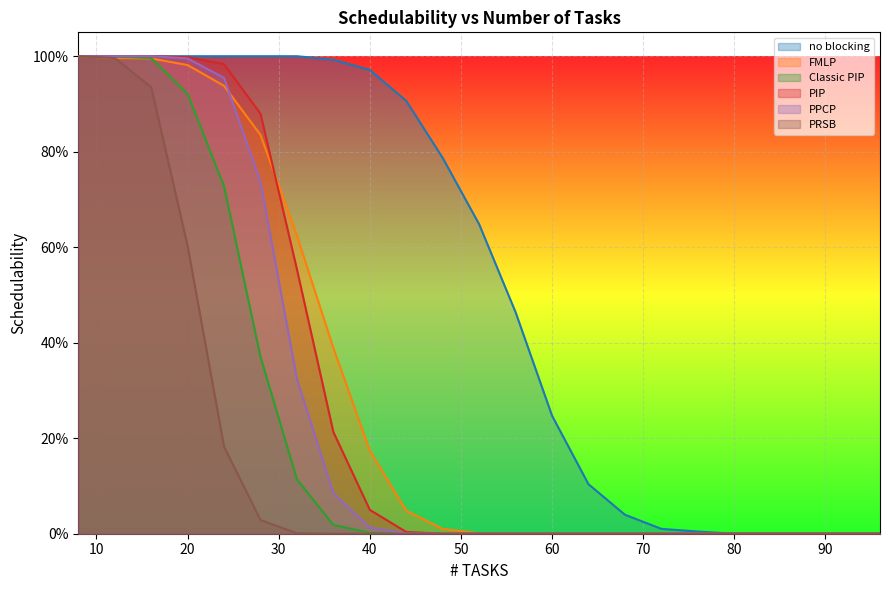

Between 52 and 76, which series saw the biggest shift?

no blocking